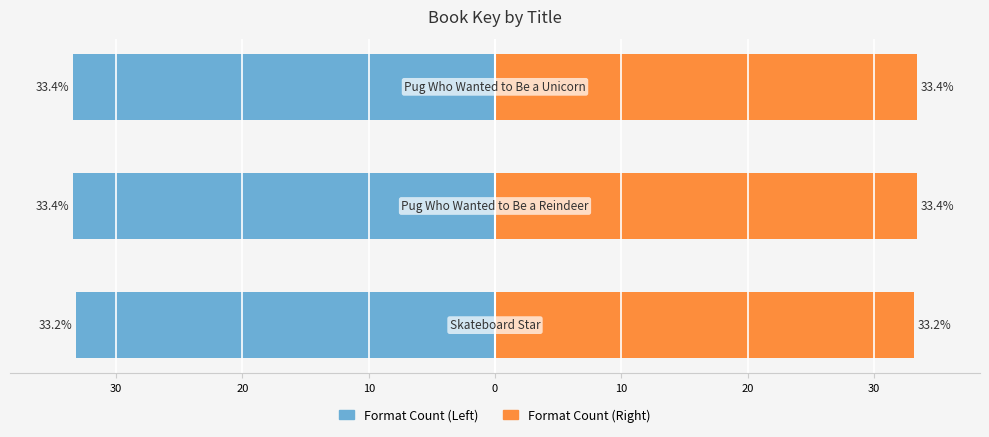

Reading left to right, what are all the values shown in this chart?

Format Count (Left): 30=-33.2	20=-33.4	10=-33.4
Format Count (Right): 30=33.2	20=33.4	10=33.4